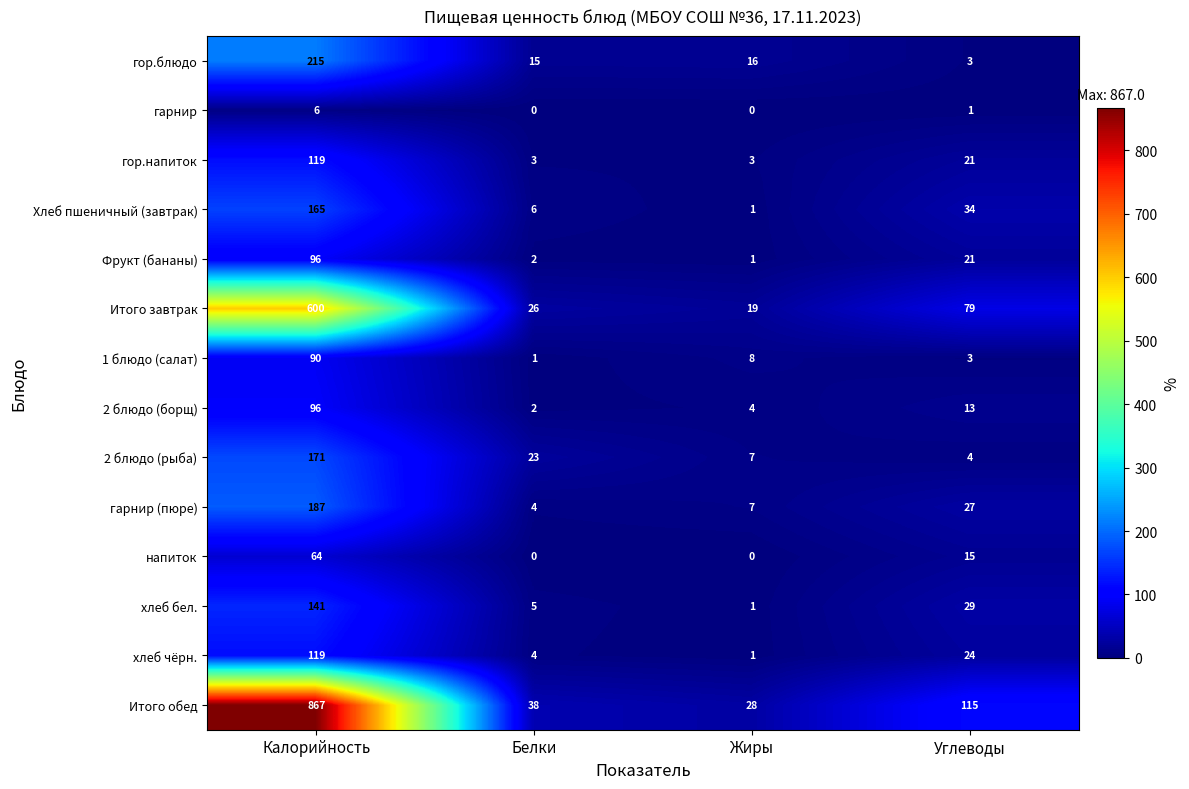

Where does the напиток series first go above 15?

Калорийность